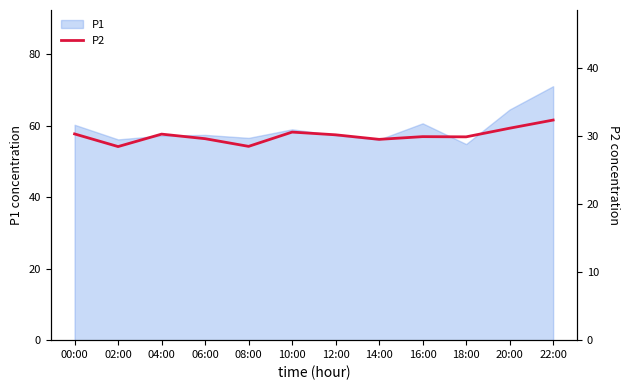

Which has a higher value, 10:00 or 20:00?

20:00